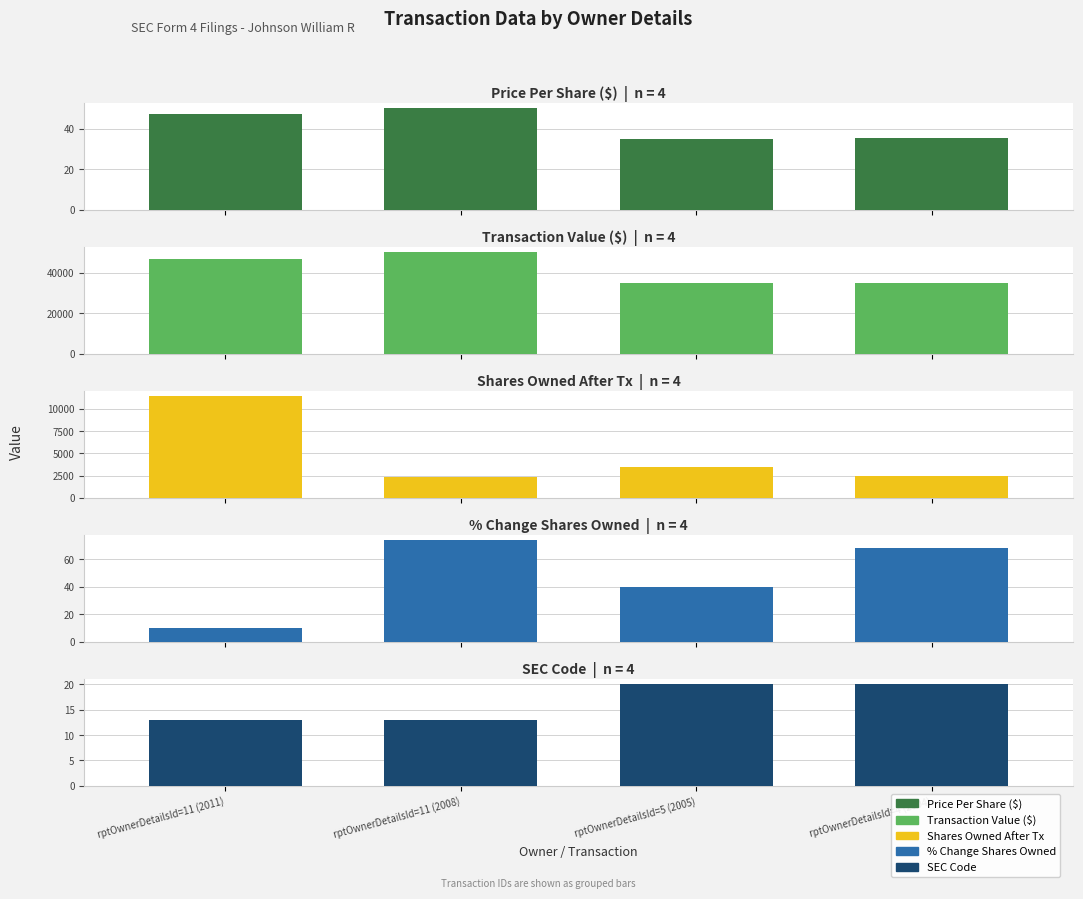

What is the minimum value for % Change Shares Owned?

10.0